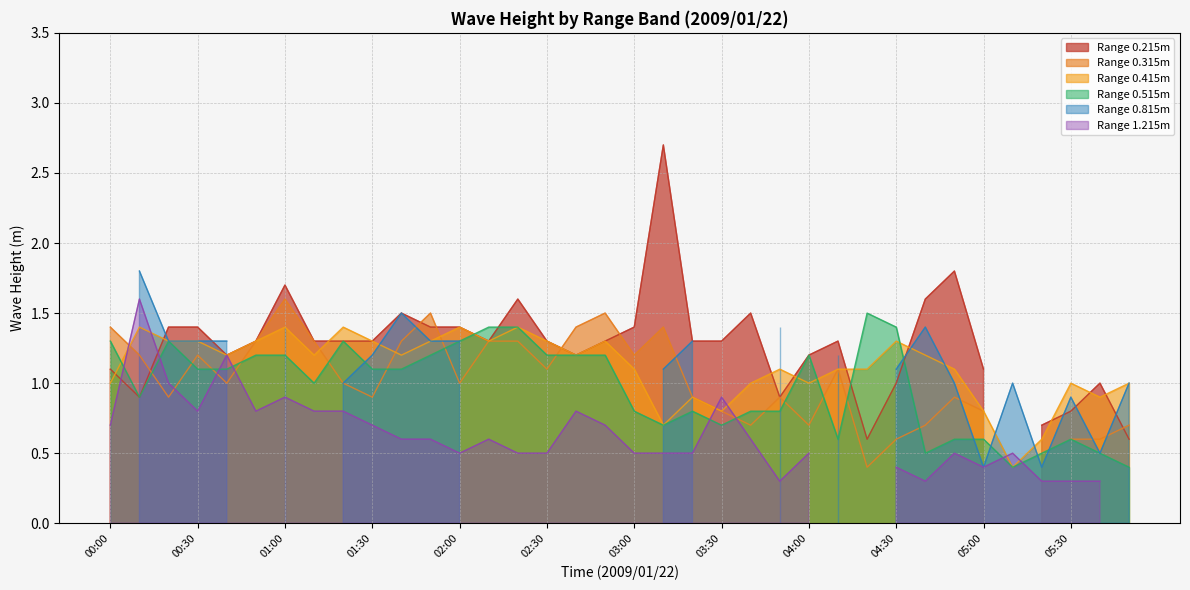

Is the value of 0.415b at 00:00 greater than the value of 0.415 at 01:00?

No